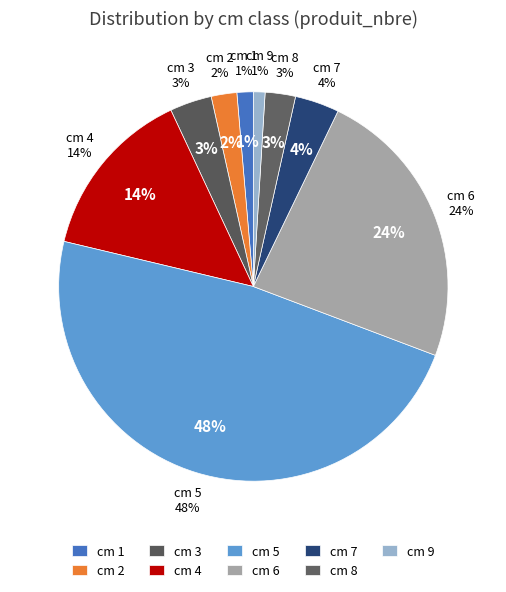

To the nearest percent, what is the difference between the largest and smallest slice percentages?

47%